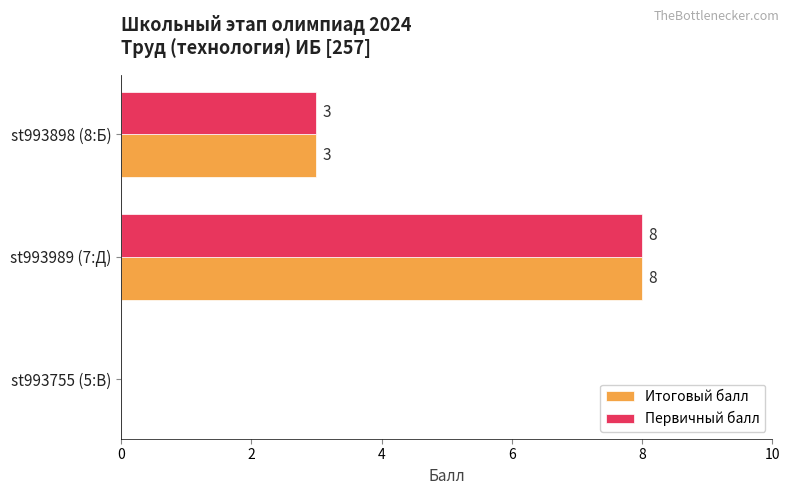

Is the value of Итоговый балл at st993755 (5:В) greater than the value of Первичный балл at st993989 (7:Д)?

No